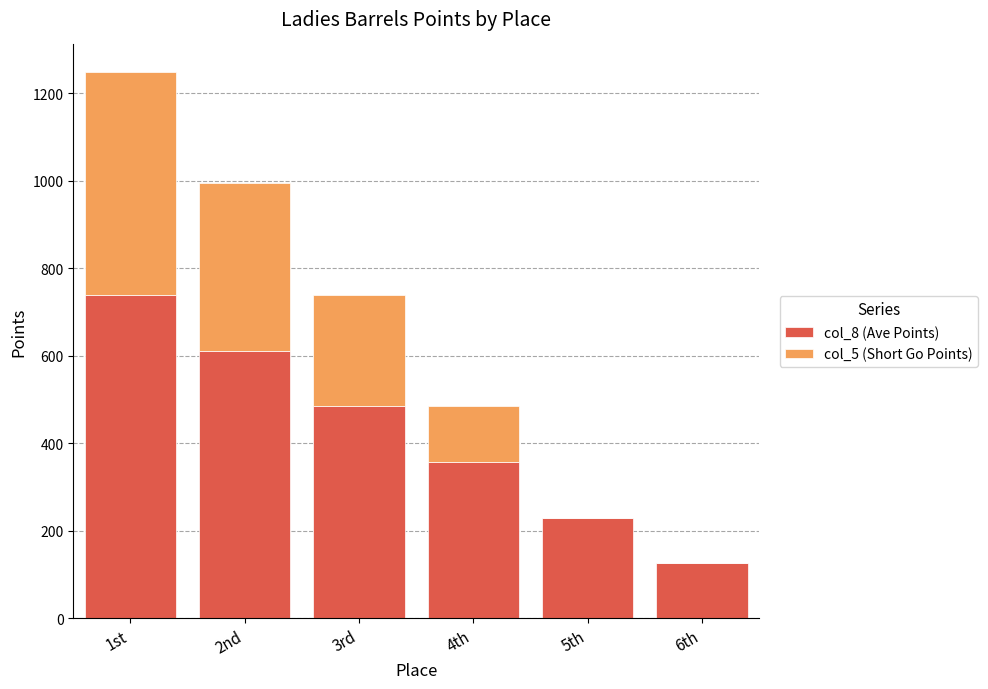

Are the bars grouped side by side (vs. stacked)?

No